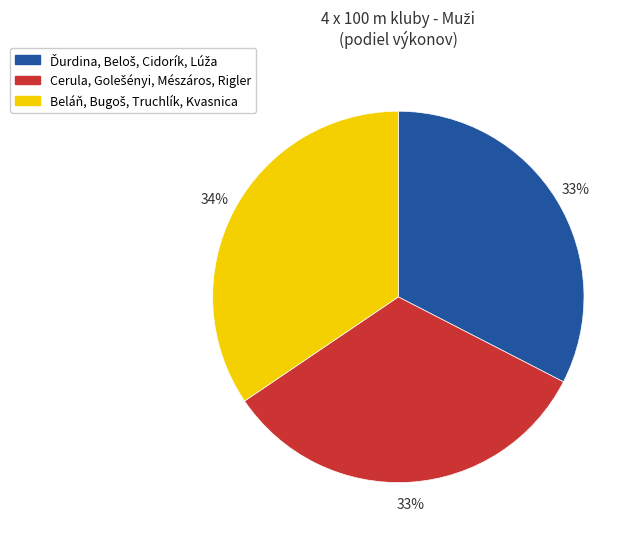

Is there any slice that represents more than half of the pie?

No